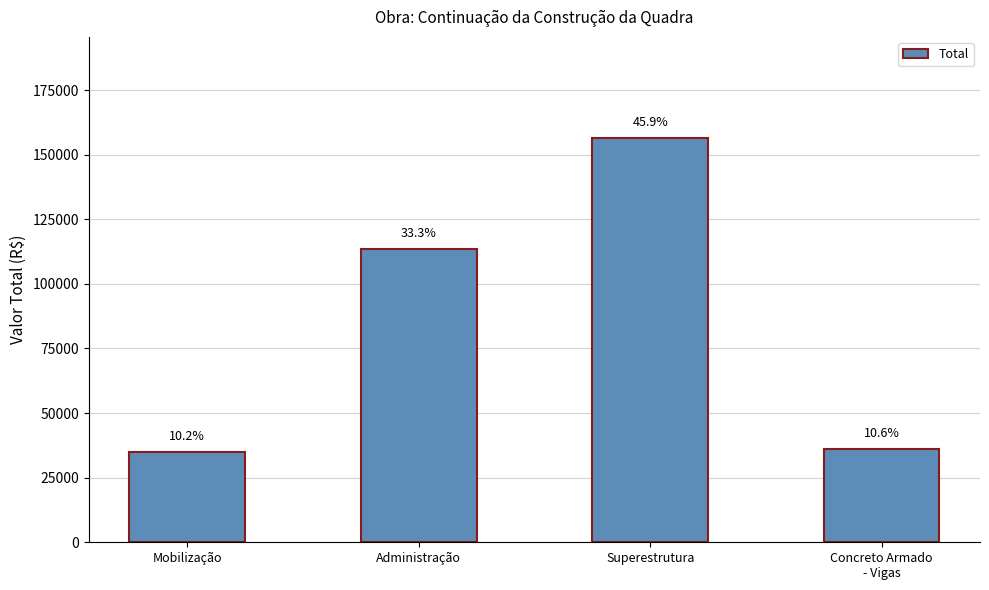

Reading left to right, list all the values displayed in this chart.

34930.7	113579.5	156445.0	36238.6